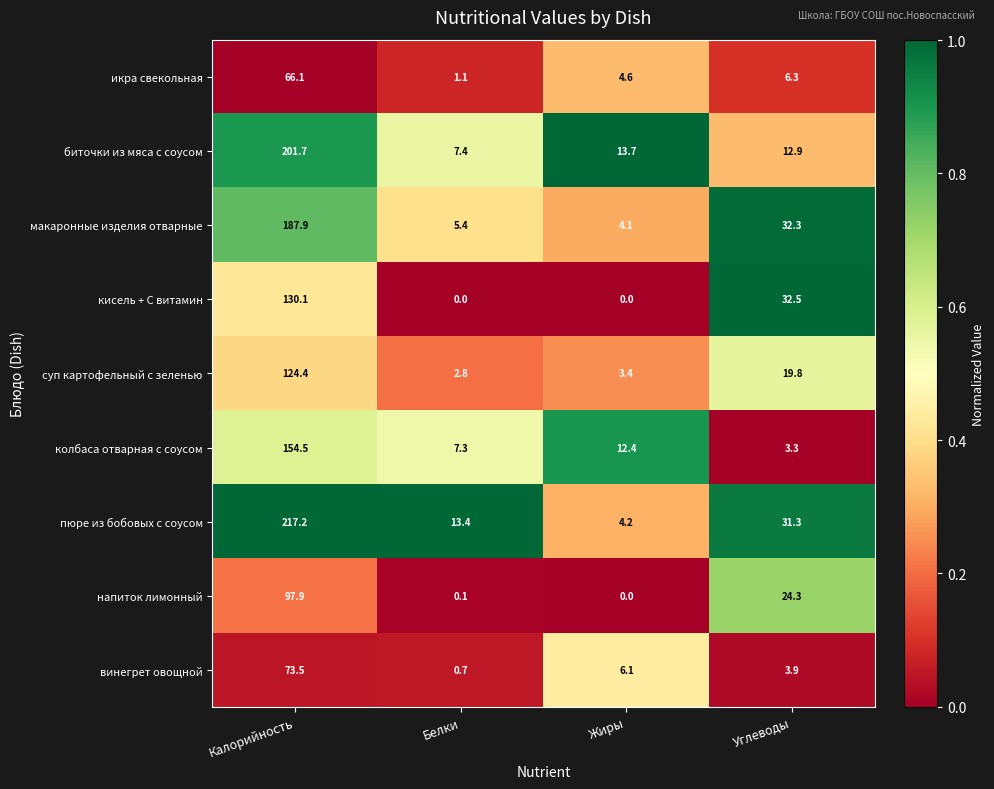

What is the difference between the second highest and minimum values in the суп картофельный с зеленью series?

17.0